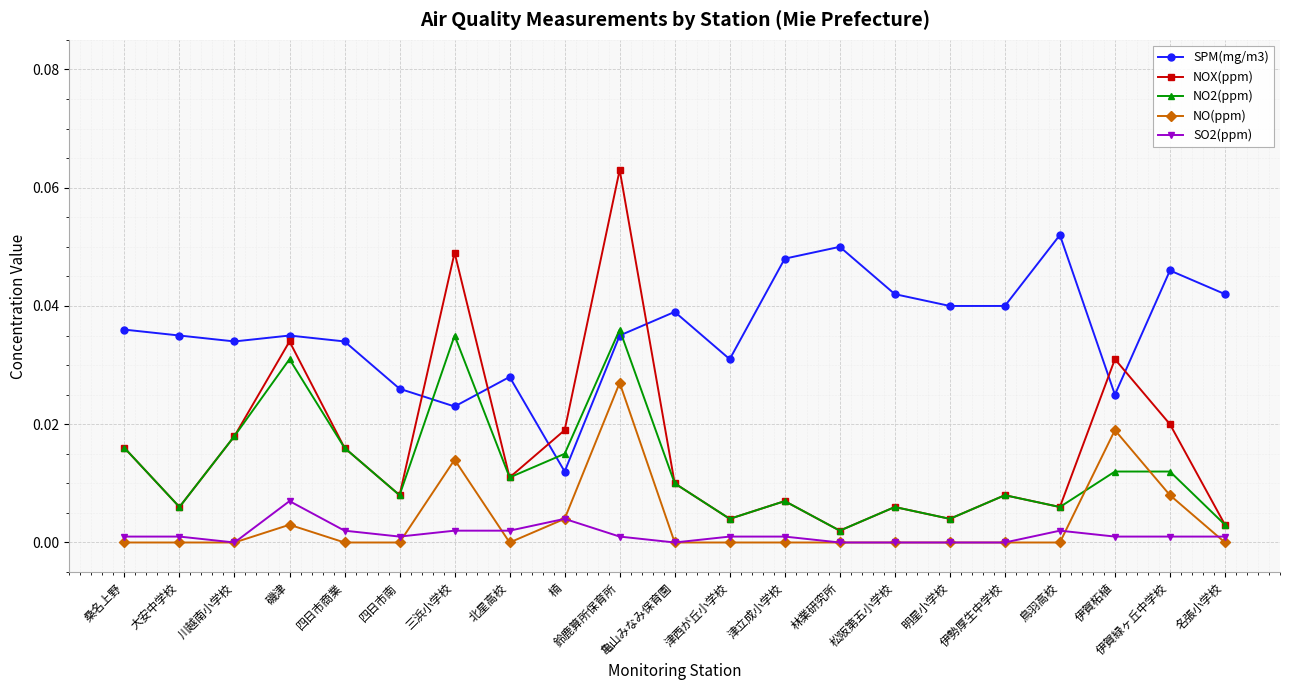

True or false: NO2(ppm) and SO2(ppm) intersect in this chart.

False